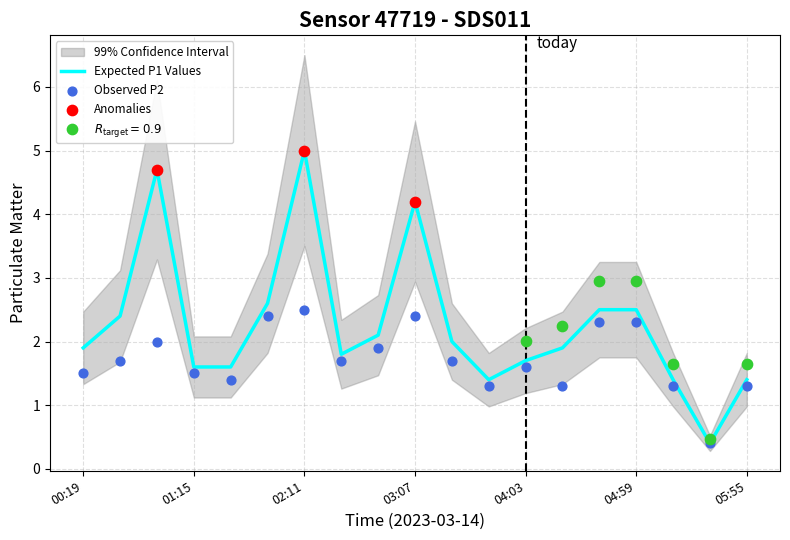

What is the total value across all series at 04:59?

4.8